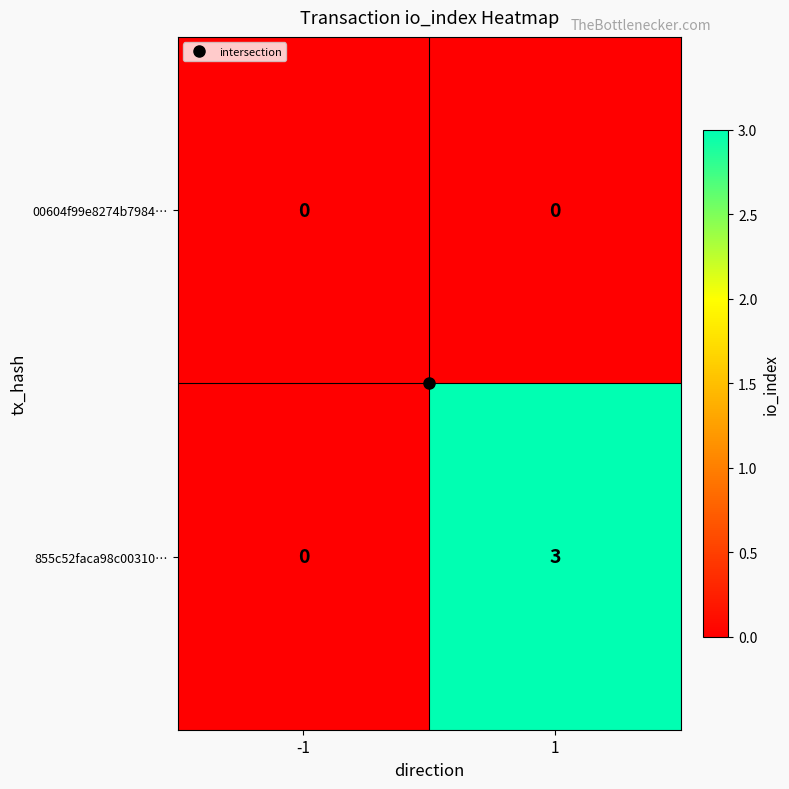

What is the sum of the 855c52faca98c00310… values at 1 and -1?

3